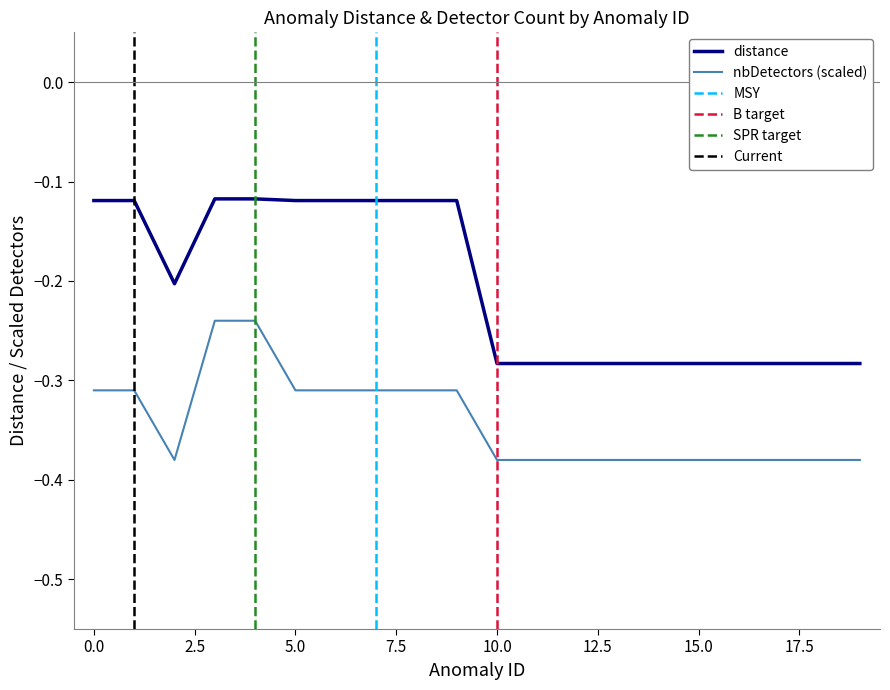

True or false: distance has a value of -0.2 at 2.

True